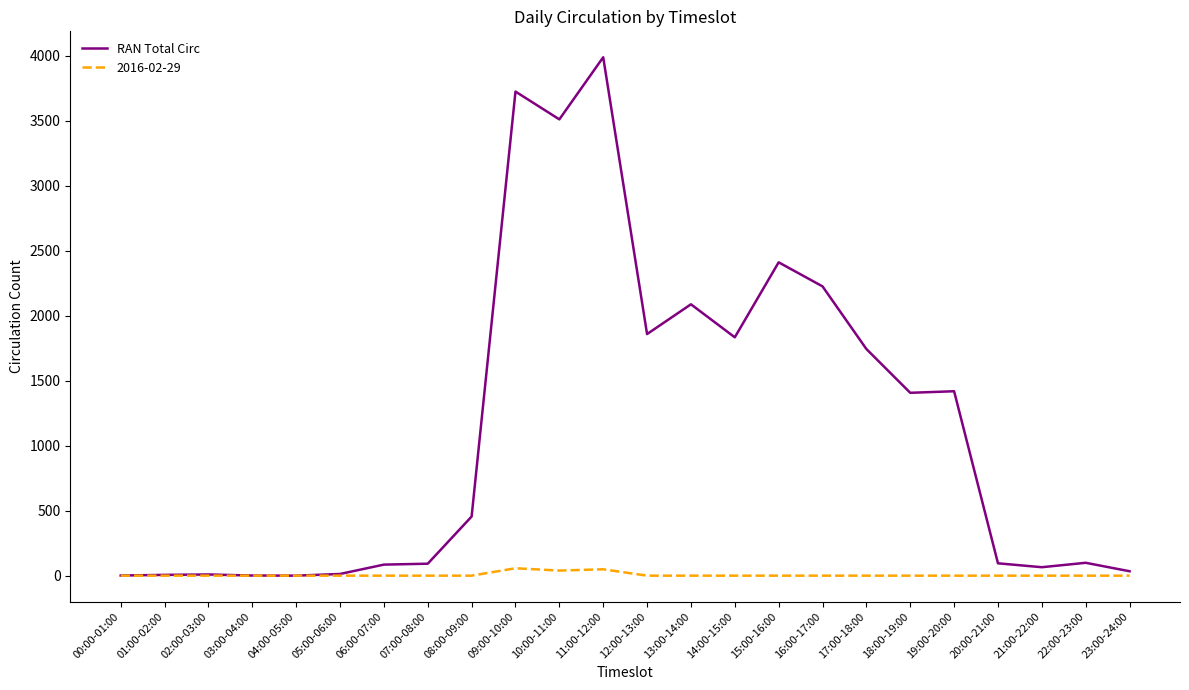

Which series has the largest total across all categories?

RAN Total Circ